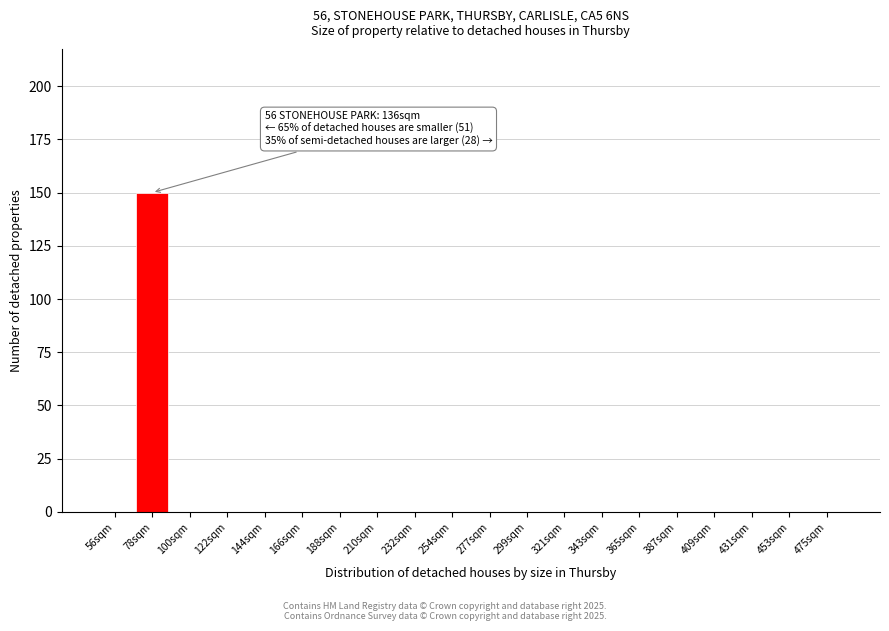

Reading right to left, list all the values displayed in this chart.

475sqm=0	453sqm=0	431sqm=0	409sqm=0	387sqm=0	365sqm=0	343sqm=0	321sqm=0	299sqm=0	277sqm=0	254sqm=0	232sqm=0	210sqm=0	188sqm=0	166sqm=0	144sqm=0	122sqm=0	100sqm=0	78sqm=150	56sqm=0